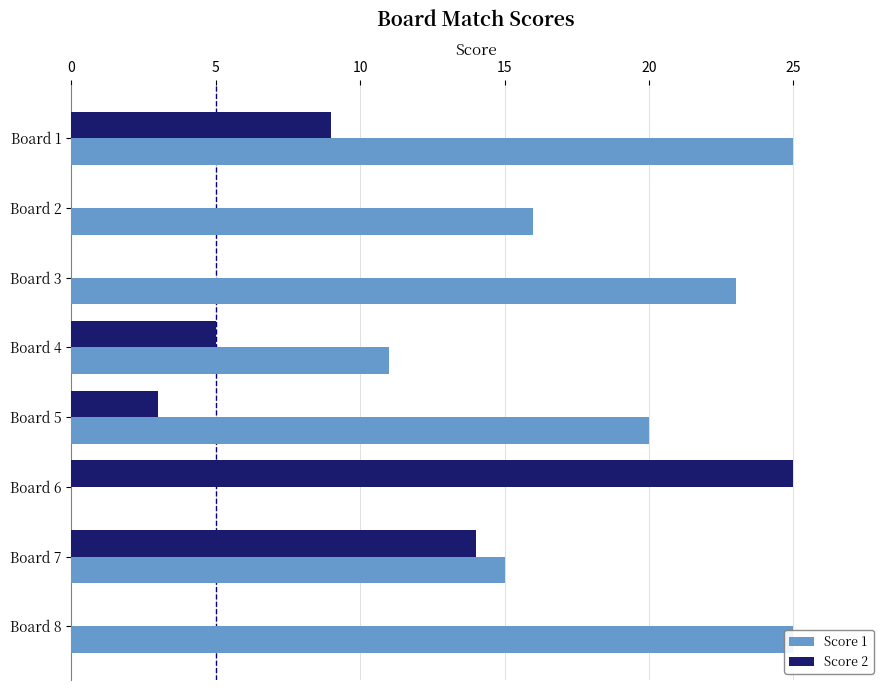

List the series in order of their peak value, lowest first.

Score 1, Score 2